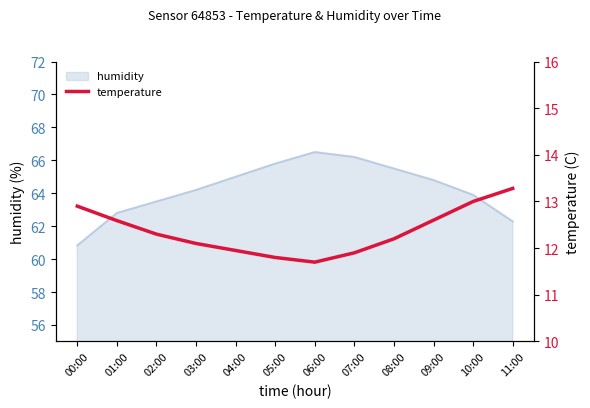

What position from the right is 02:00?

10